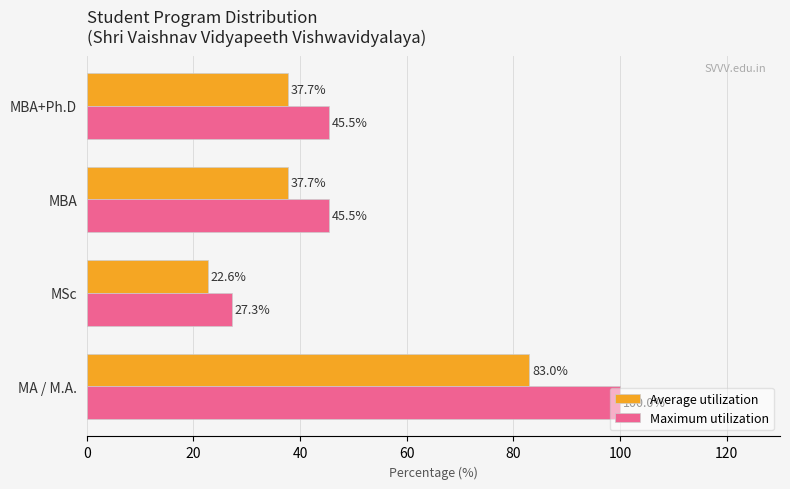

At how many categories does at least one series exceed 28?

3